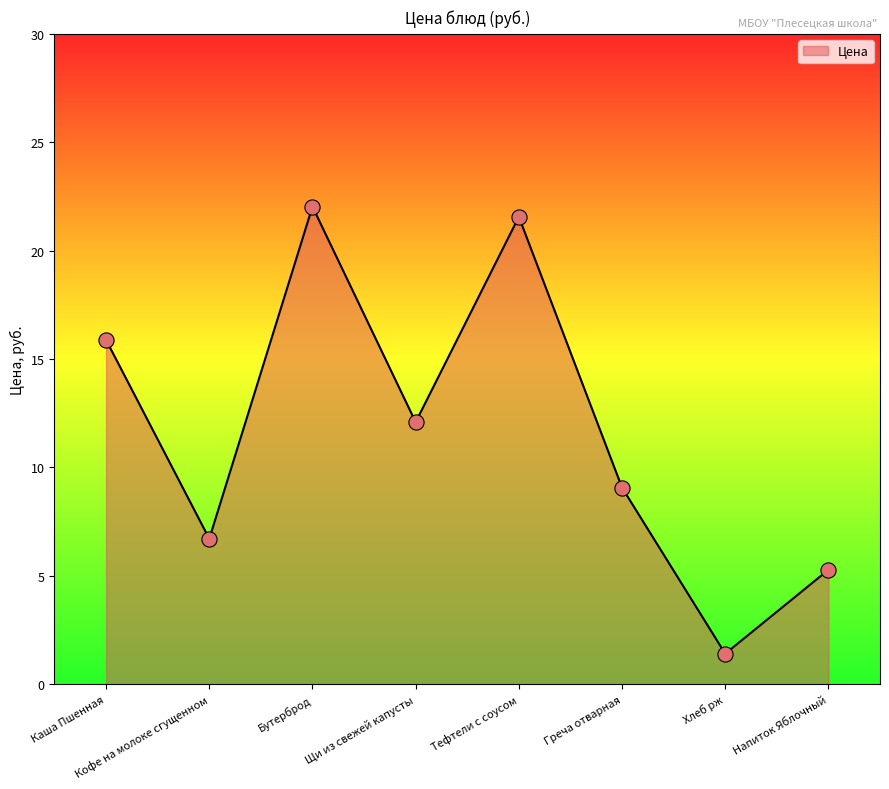

Between Хлеб рж and Щи из свежей капусты, which is larger?

Щи из свежей капусты